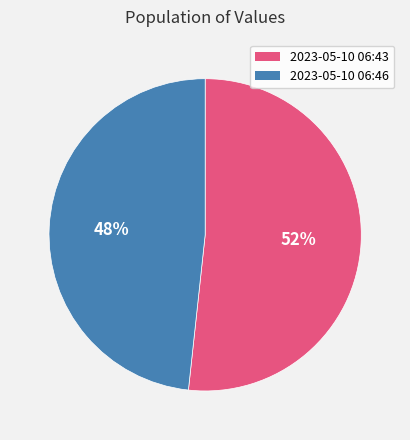

To the nearest percent, what is the average slice percentage?

50%